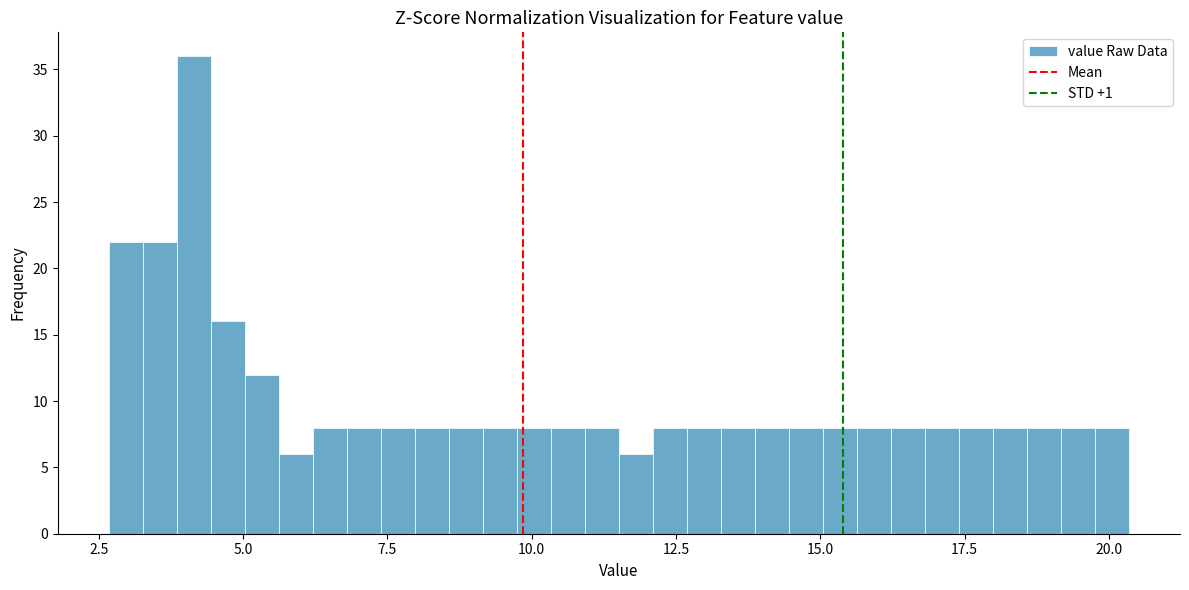

Read against the x-axis, roughly where is the centre of the tallest bar?

4.0